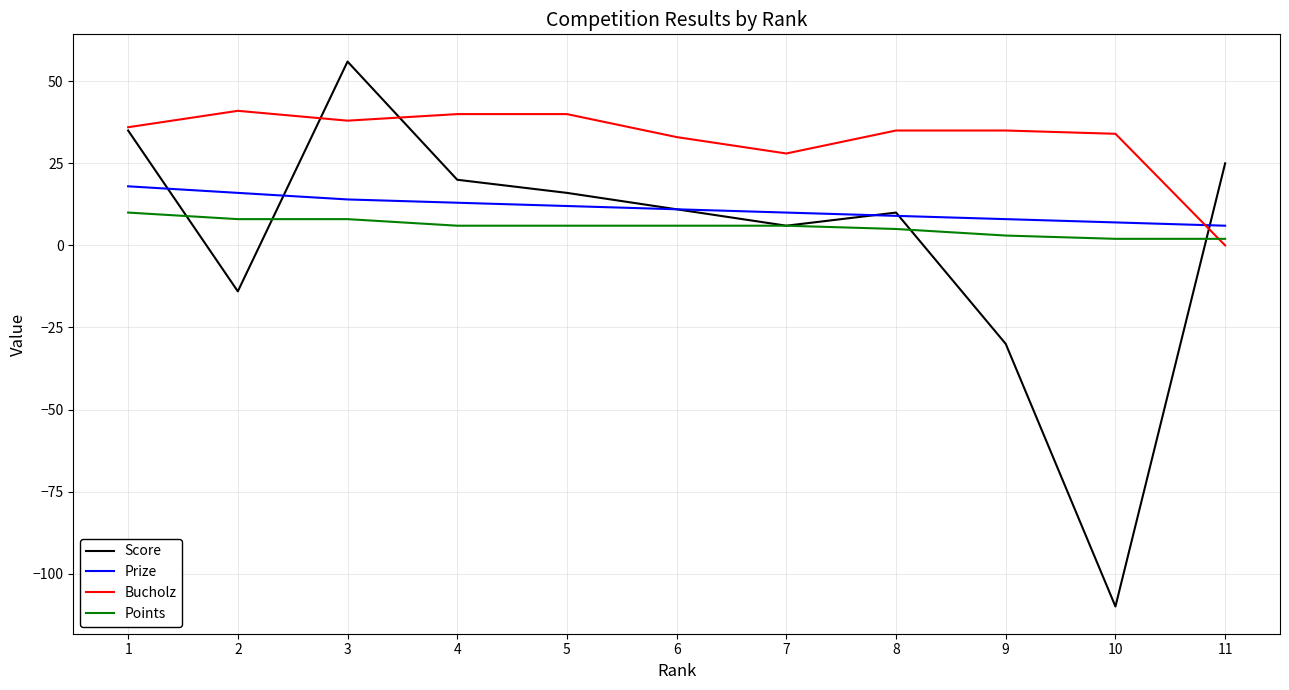

The value of Prize at 8 is 16. True or false?

False